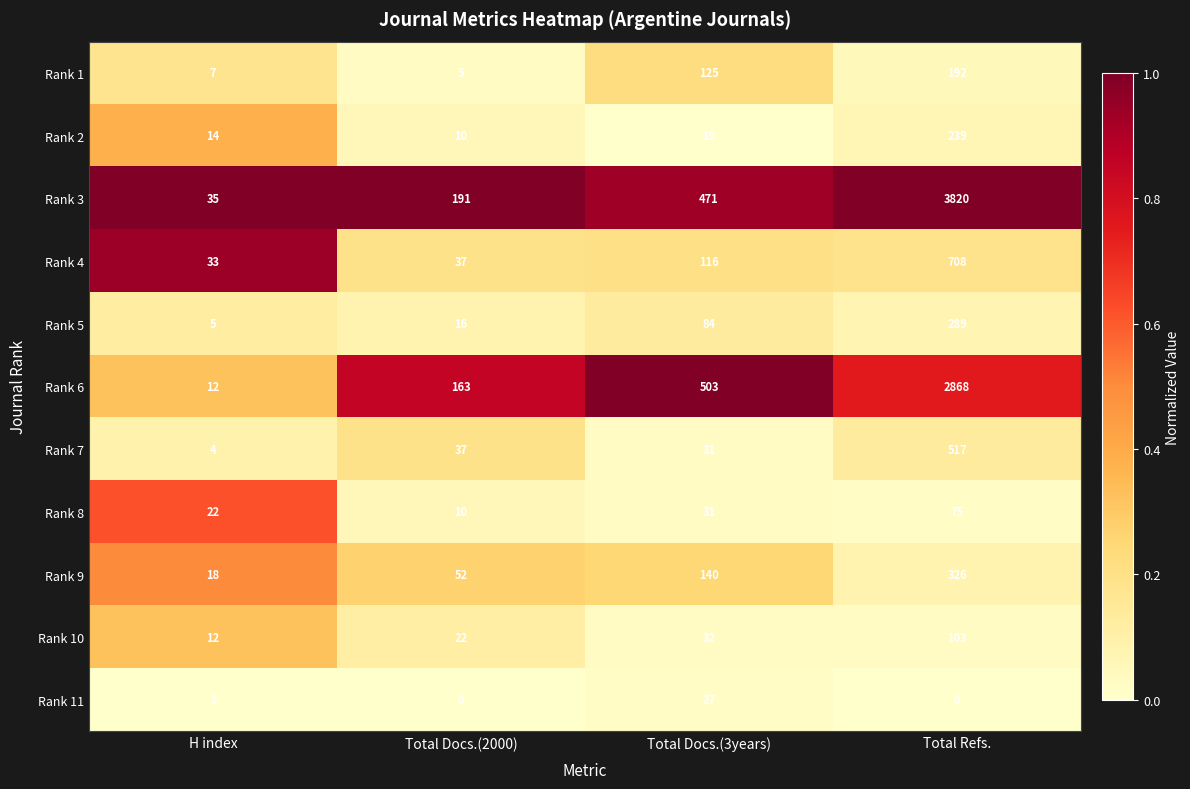

The value of Rank 10 at Total Docs.(2000) is 34. True or false?

False